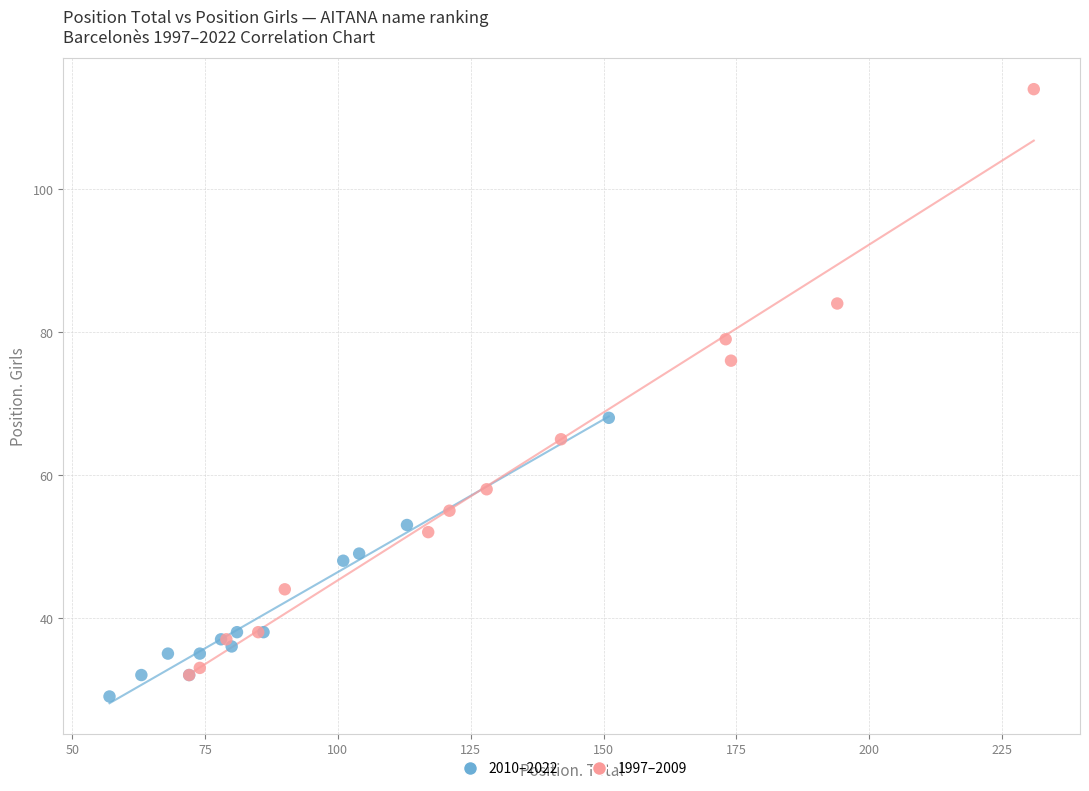

Which series has the largest Y range (max minus min)?

1997–2009